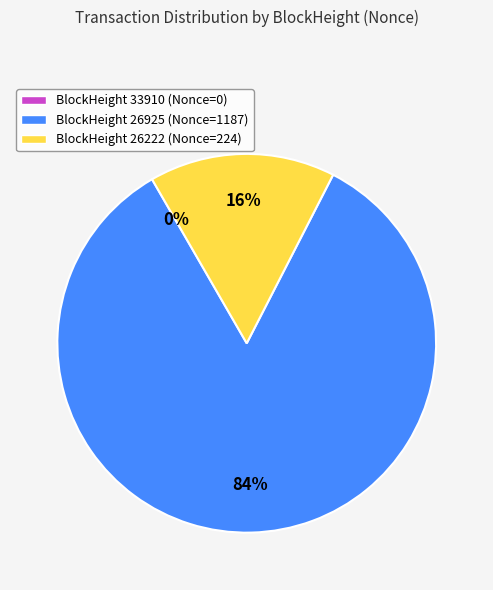

The 26925 slice represents 84% of the pie. True or false?

True